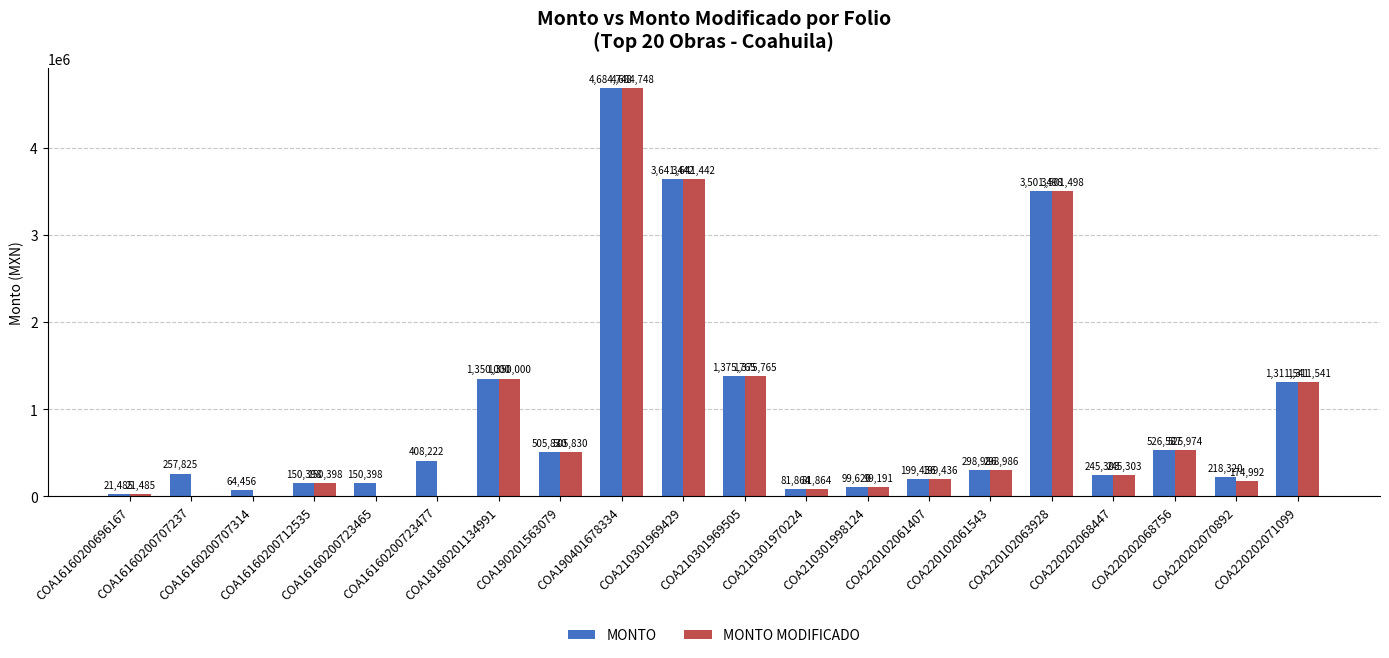

What is the maximum value shown in the chart?

4684747.7